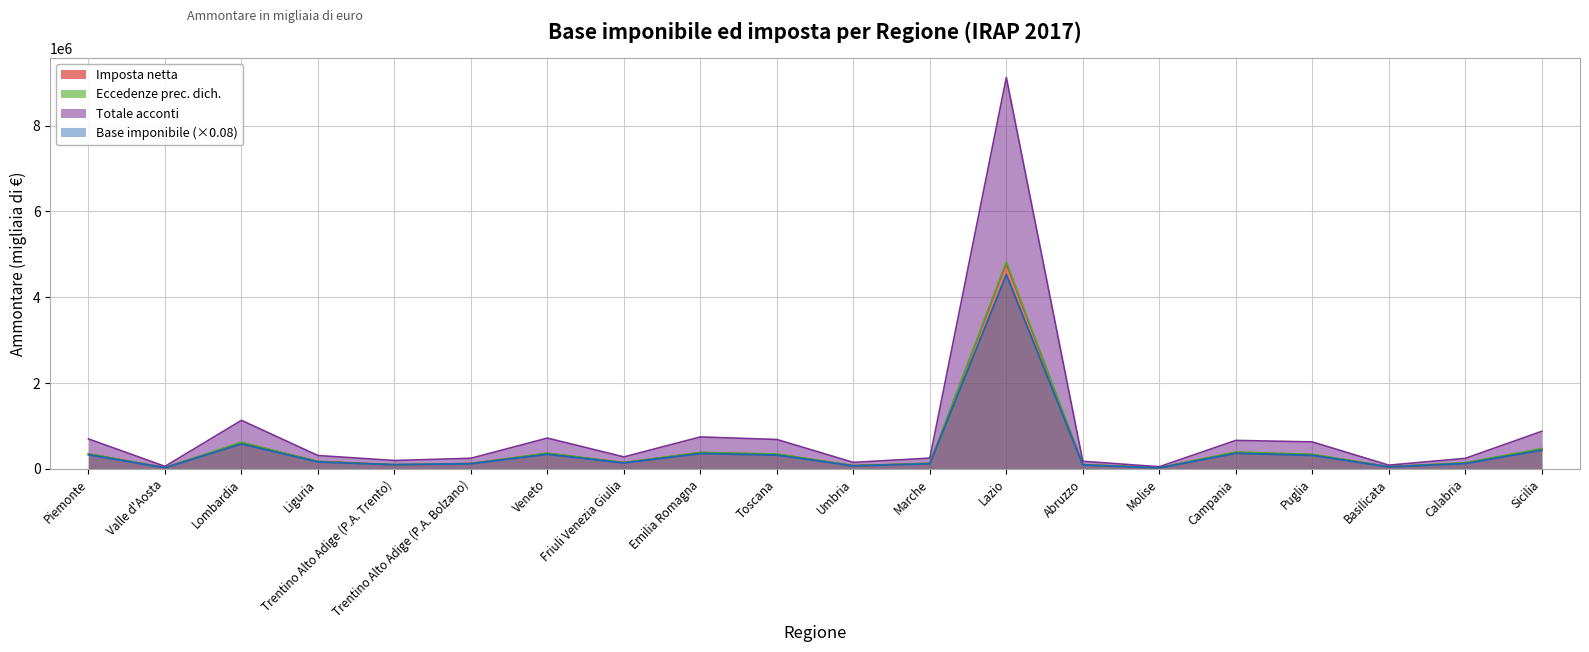

True or false: Base imponibile and Totale acconti intersect in this chart.

False